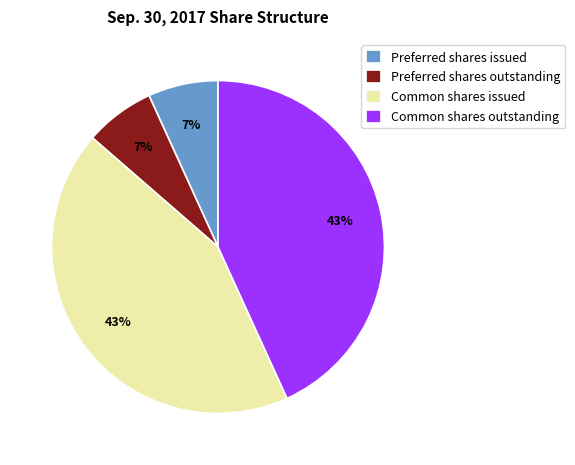

What percentage is the Common shares outstanding slice, to the nearest percent?

43%